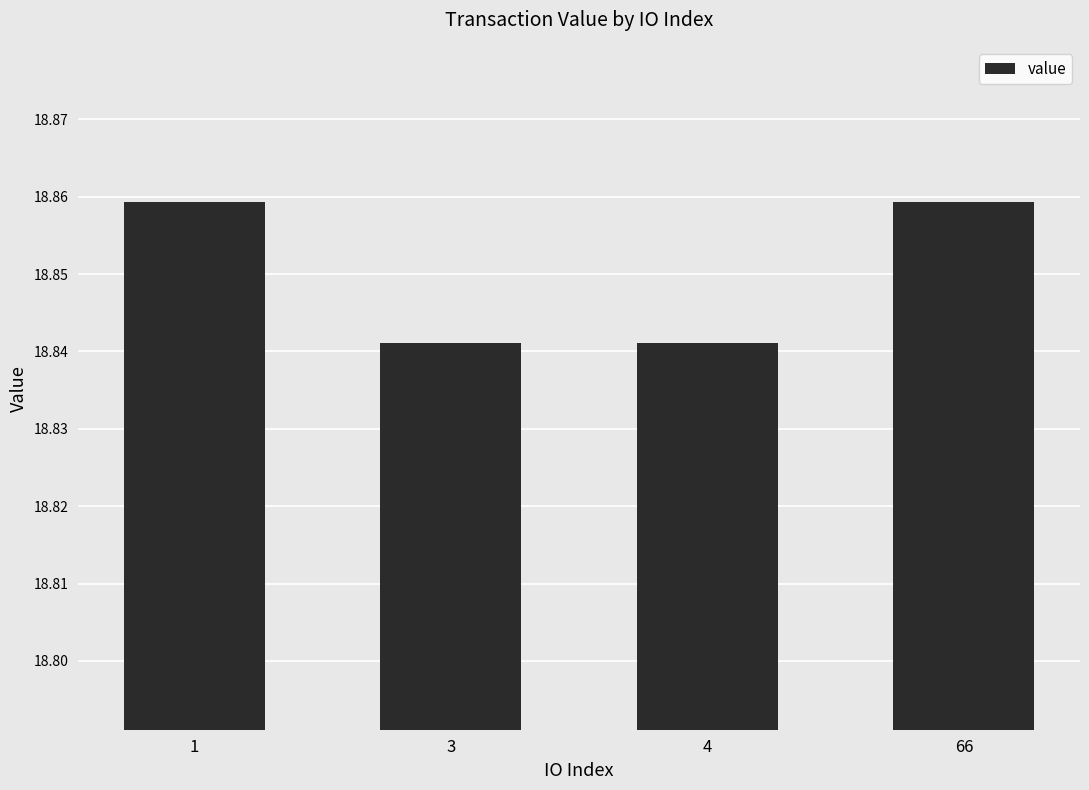

The chart shows a value of 31.9 at 1. True or false?

False